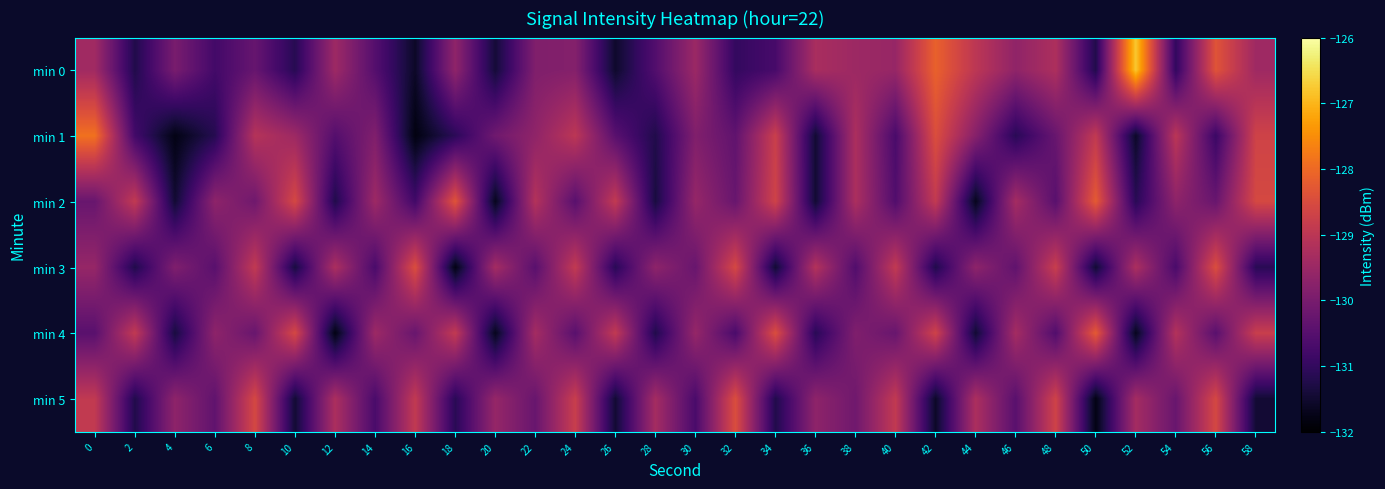

What is the difference between the highest and lowest values at 32?

2.5